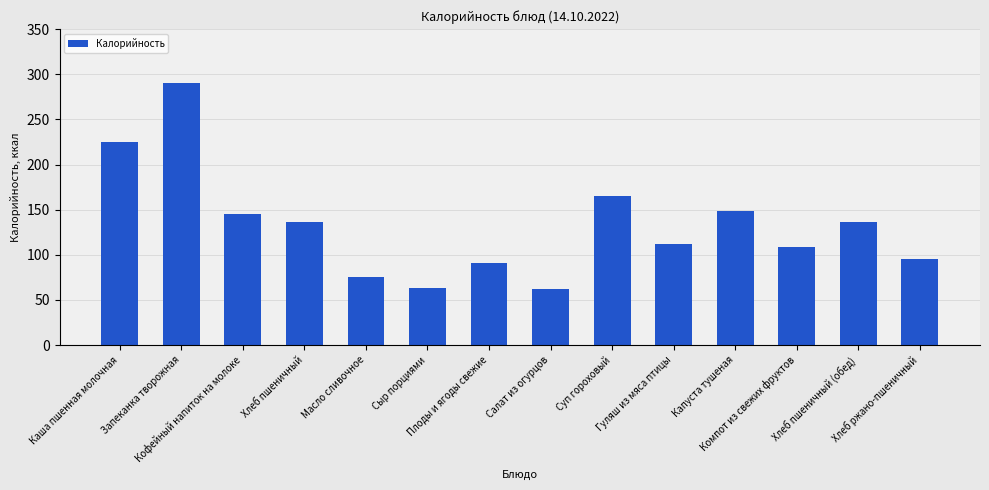

What is the value of the 14th bar from the left?

95.0